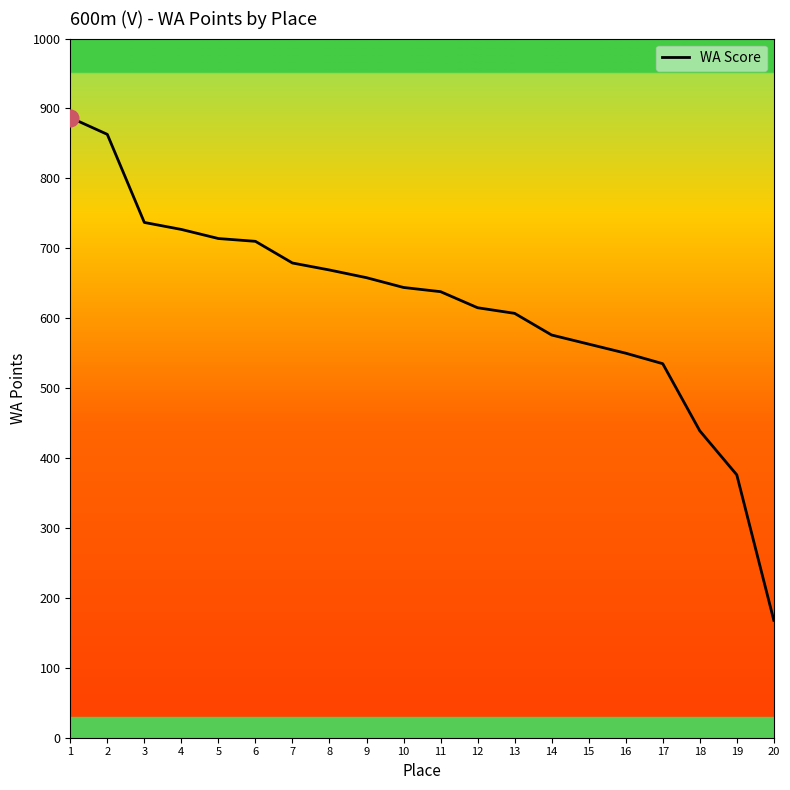

Reading left to right, list all the values displayed in this chart.

887	863	737	727	714	710	679	669	658	644	638	615	607	576	563	550	535	439	376	168